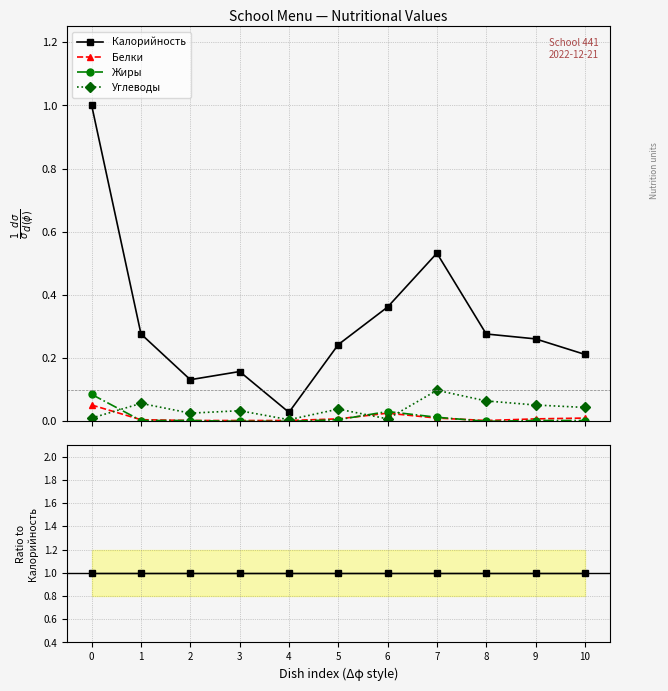

True or false: Калорийность and Жиры cross at least once.

False